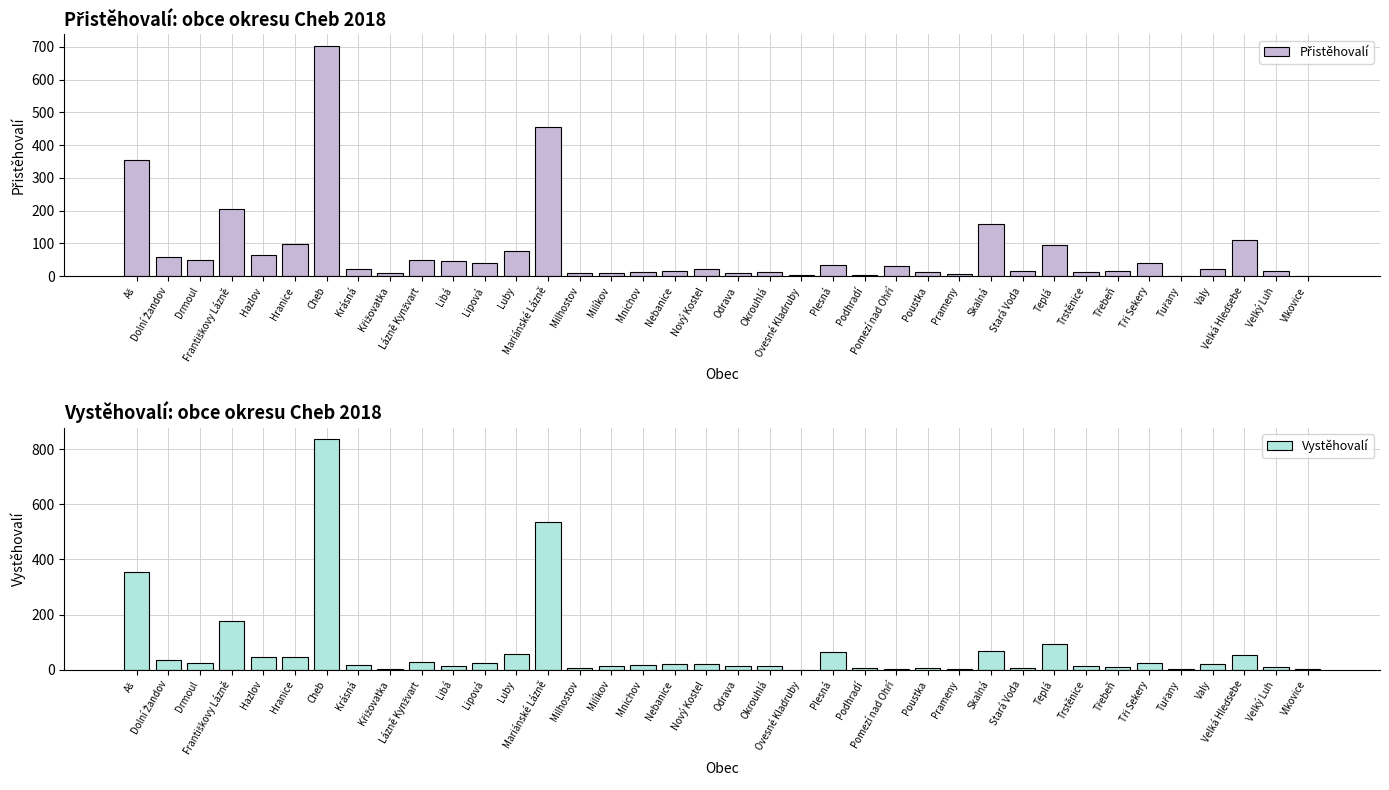

Reading left to right, what are all the values shown in this chart?

Přistěhovalí: Aš=355	Dolní Žandov=59	Drmoul=48	Františkovy Lázně=204	Hazlov=64	Hranice=97	Cheb=703	Krásná=22	Křižovatka=9	Lázně Kynžvart=48	Libá=46	Lipová=41	Luby=76	Mariánské Lázně=456	Milhostov=11	Milíkov=10	Mnichov=12	Nebanice=17	Nový Kostel=21	Odrava=10	Okrouhlá=12	Ovesné Kladruby=4	Plesná=33	Podhradí=3	Pomezí nad Ohří=32	Poustka=12	Prameny=6	Skalná=159	Stará Voda=15	Teplá=95	Trstěnice=14	Třebeň=17	Tři Sekery=40	Tuřany=2	Valy=23	Velká Hleďsebe=111	Velký Luh=16	Vlkovice=1
Vystěhovalí: Aš=355	Dolní Žandov=35	Drmoul=24	Františkovy Lázně=178	Hazlov=45	Hranice=45	Cheb=836	Krásná=16	Křižovatka=3	Lázně Kynžvart=27	Libá=13	Lipová=24	Luby=57	Mariánské Lázně=535	Milhostov=7	Milíkov=13	Mnichov=18	Nebanice=22	Nový Kostel=21	Odrava=12	Okrouhlá=12	Ovesné Kladruby=0	Plesná=64	Podhradí=7	Pomezí nad Ohří=4	Poustka=7	Prameny=2	Skalná=69	Stará Voda=7	Teplá=93	Trstěnice=12	Třebeň=10	Tři Sekery=26	Tuřany=1	Valy=19	Velká Hleďsebe=54	Velký Luh=8	Vlkovice=4